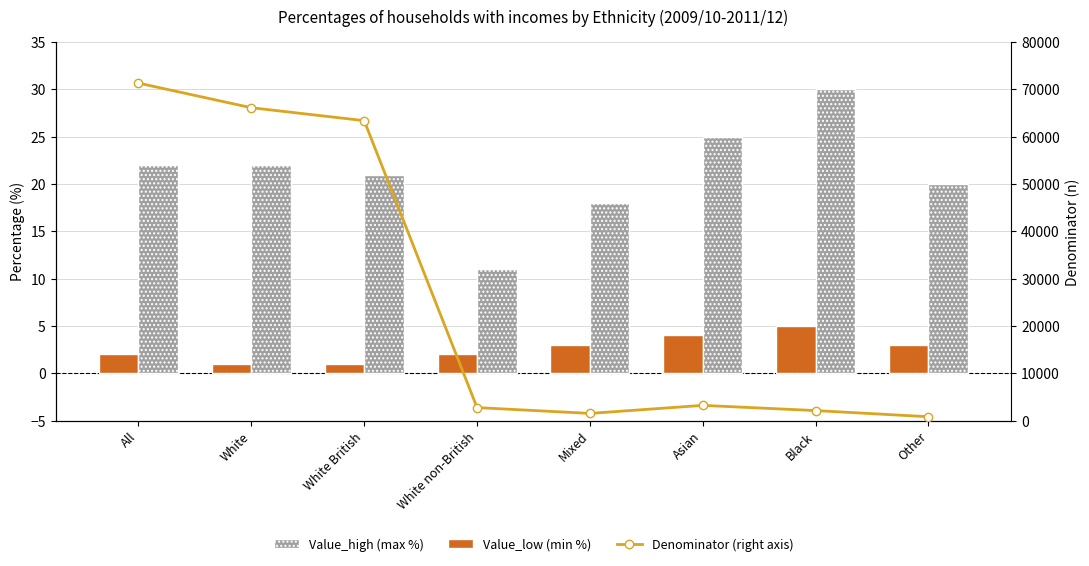

Reading left to right, extract all data points from this chart.

Value_low (min %): 2	1	1	2	3	4	5	3
Value_high (max %): 22	22	21	11	18	25	30	20
Denominator (right axis): 71324	66117	63385	2732	1500	3200	2100	800